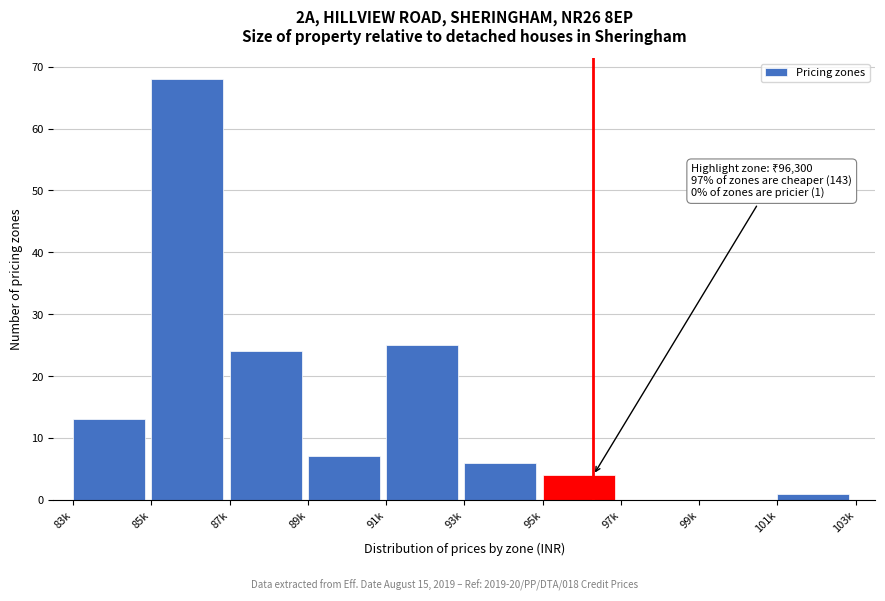

Reading right to left, transcribe all the data shown in this chart.

101k=1	99k=0	97k=0	95k=4	93k=6	91k=25	89k=7	87k=24	85k=68	83k=13